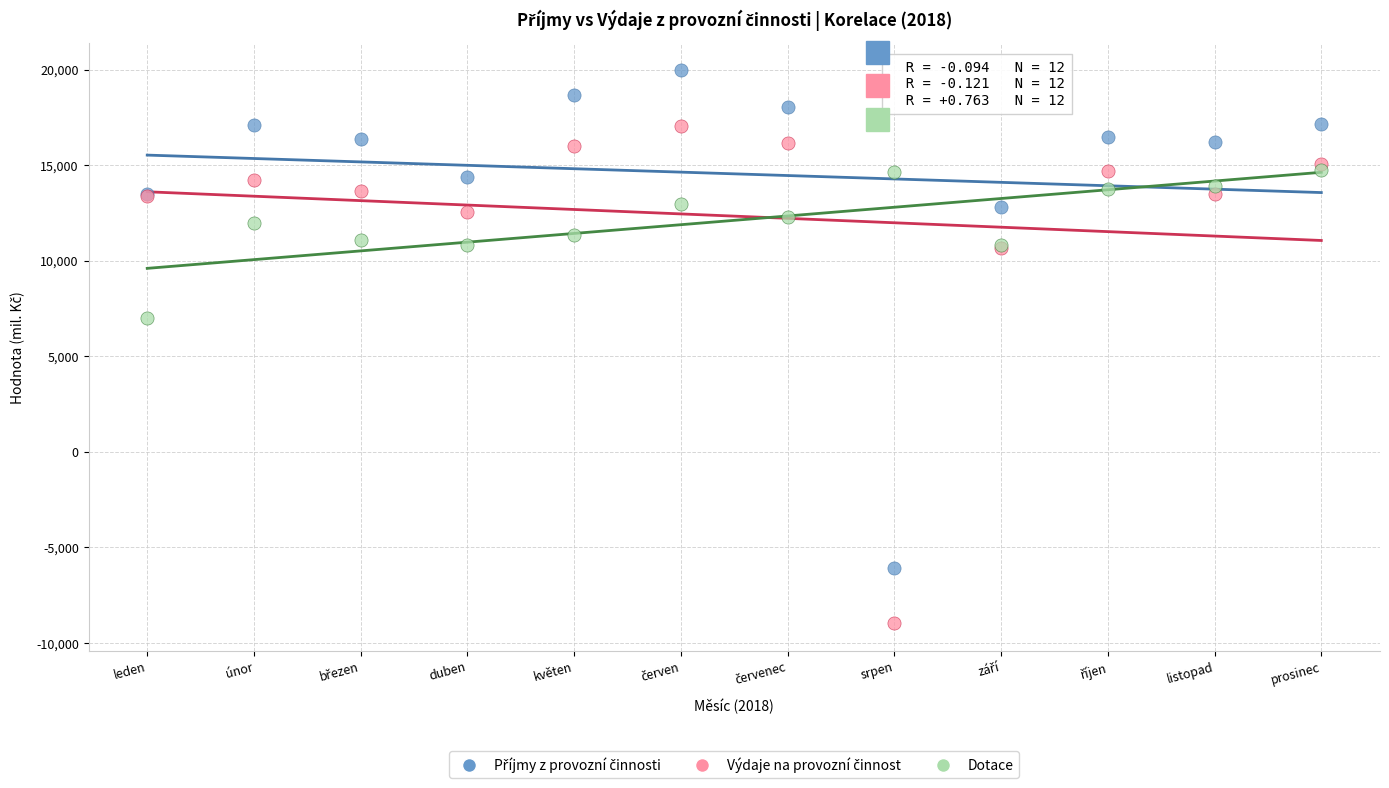

What is the X range (max minus min) for the scatter plot?

11.0